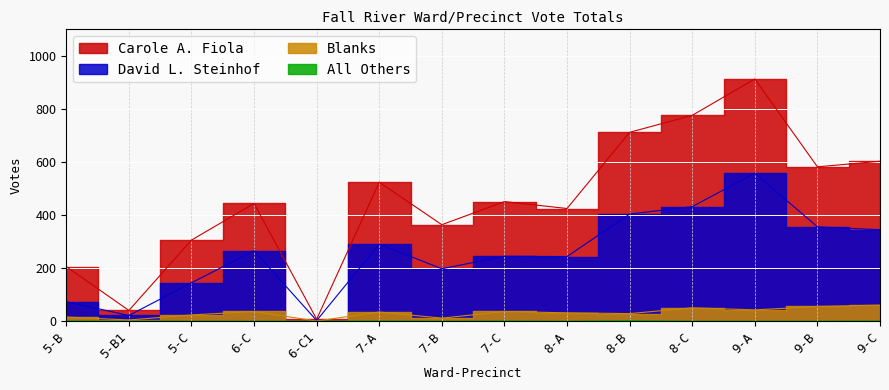

True or false: Blanks and Carole A. Fiola cross at least once.

False